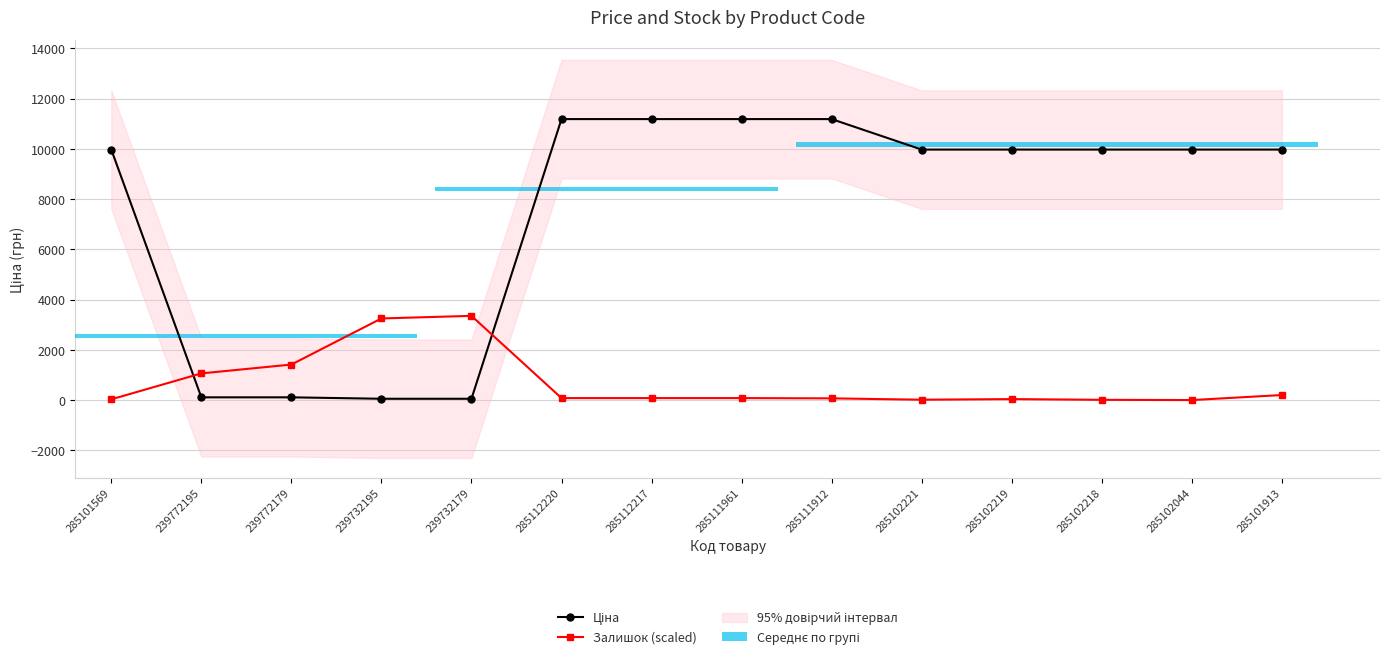

List the series in order of their peak value, highest first.

Ціна, Залишок (scaled)